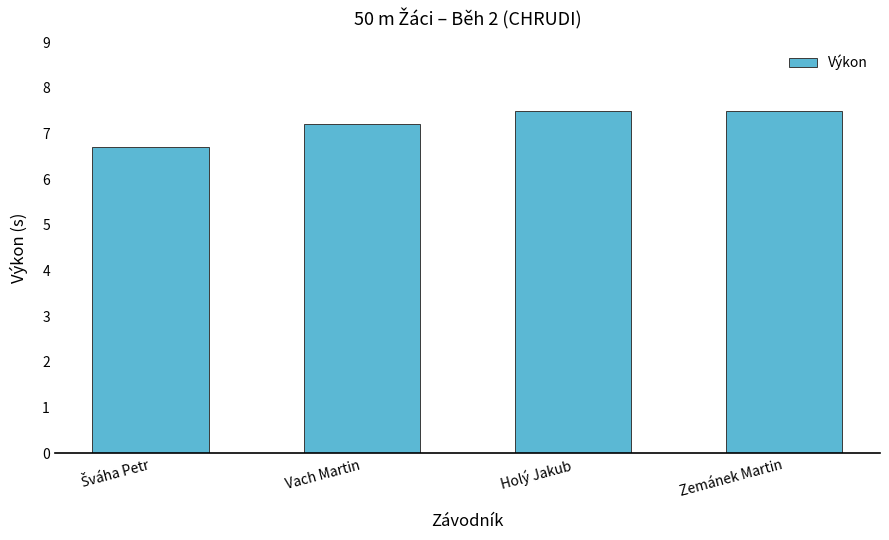

Is it true that the value at Vach Martin is 7.2?

True